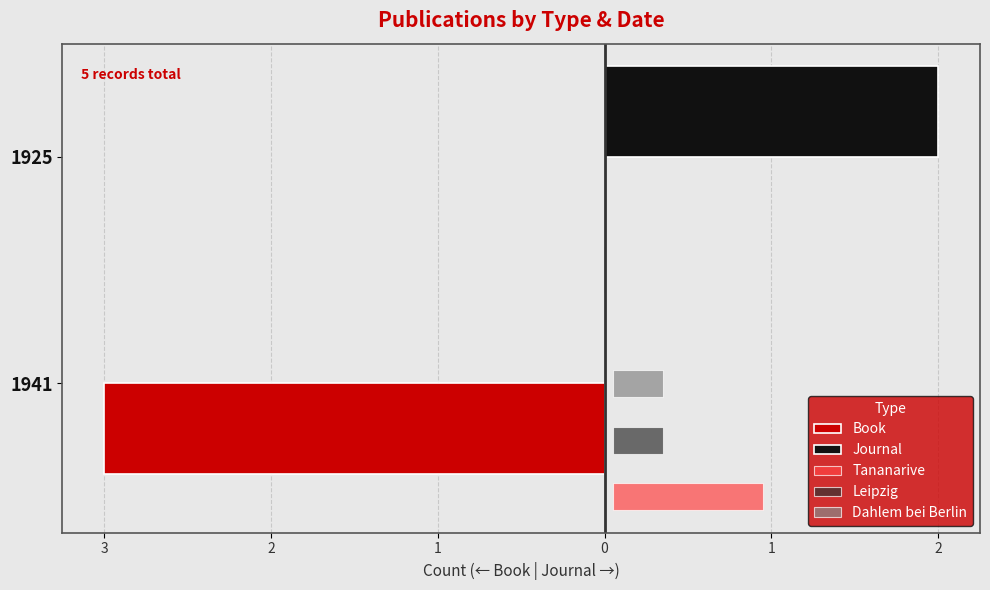

What is the difference between the highest and lowest values at 1925?

2